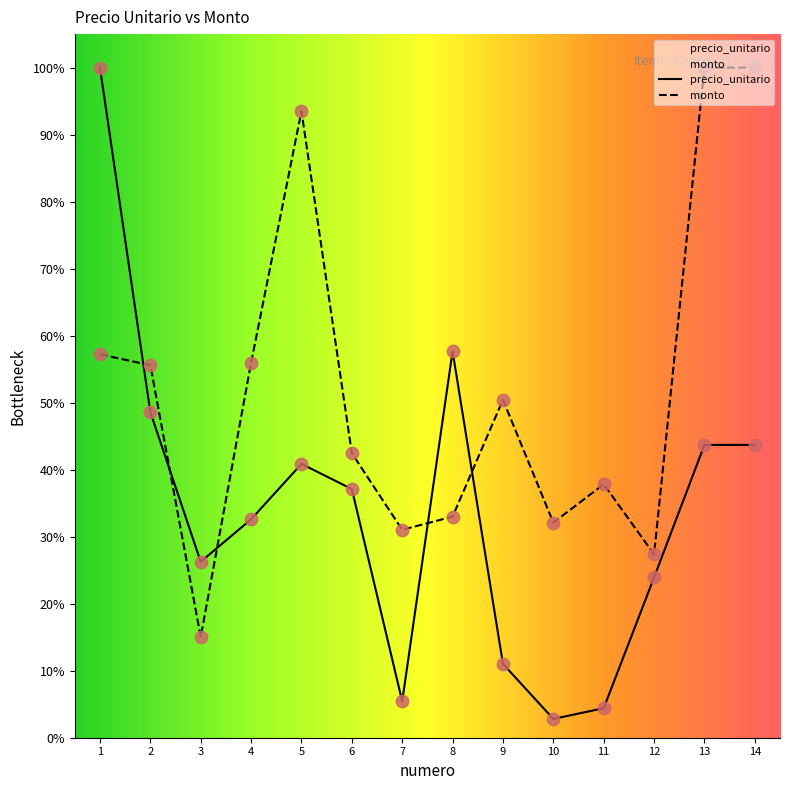

What are all the series names shown in the legend?

precio_unitario, monto